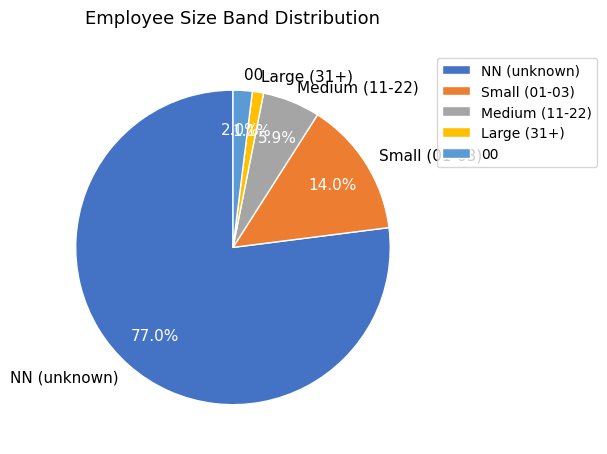

What percentage is NOT represented by 00?

98.0%